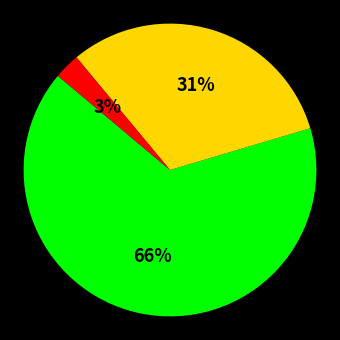

Is there a majority slice in this chart?

Yes